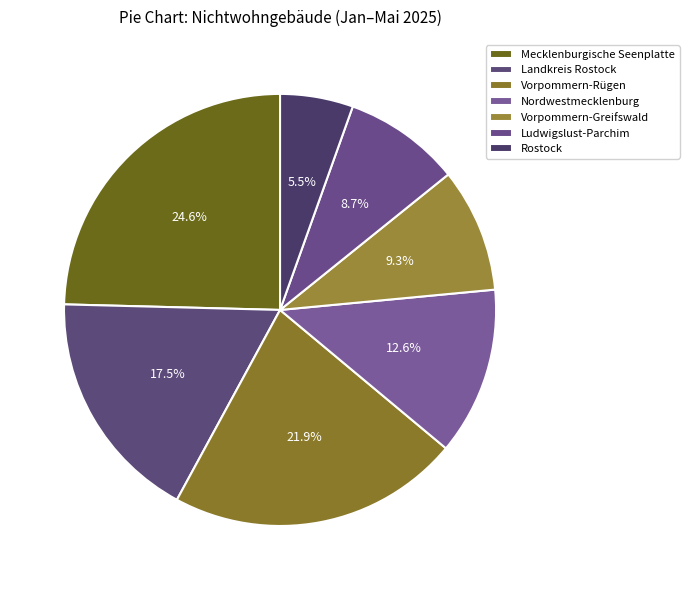

How many slices are in this pie chart?

7